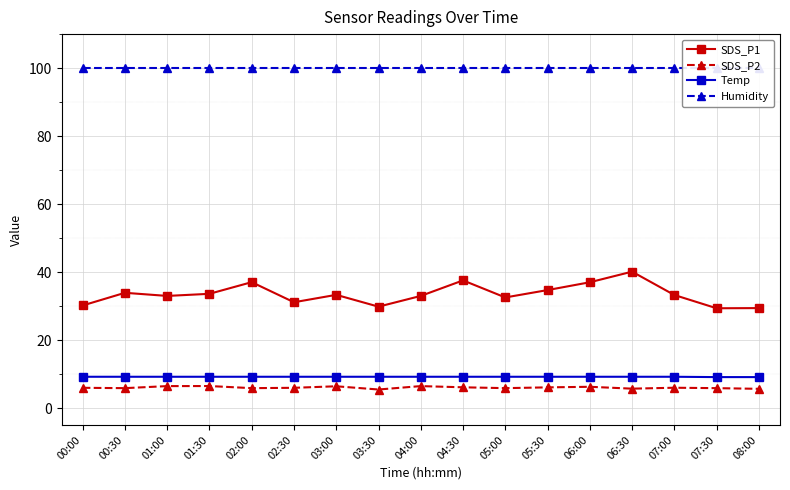

True or false: SDS_P1 and Temp intersect in this chart.

False